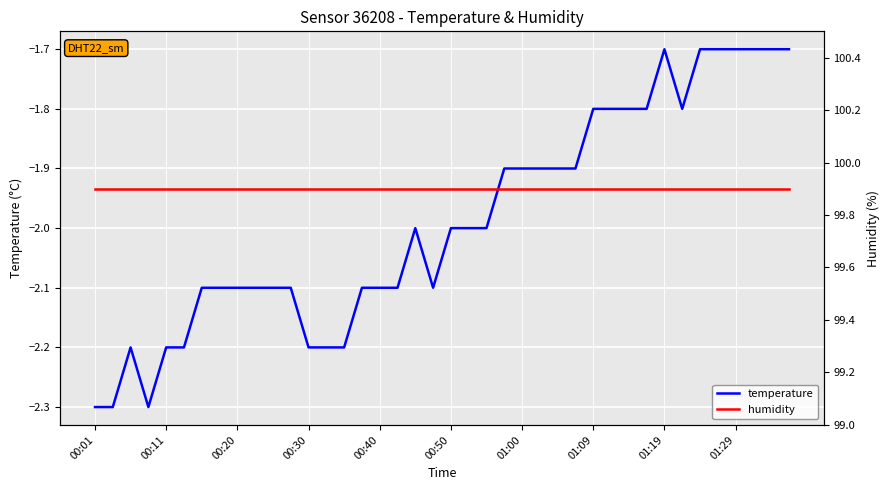

Which series has the widest spread of values?

temperature